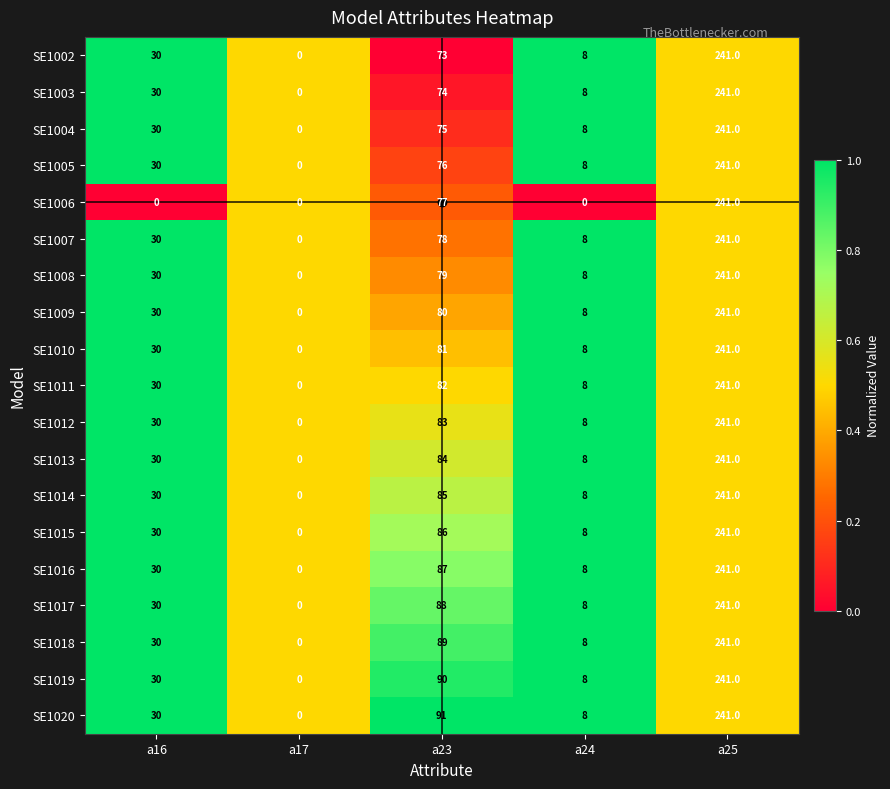

Which series has the largest total across all categories?

SE1020